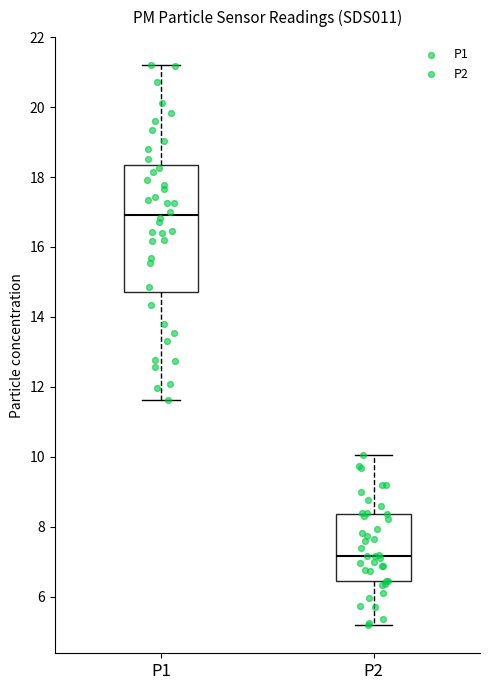

Reading left to right, read every box against the y-axis: the position of its median line, the range the box covers, and the ends of its whiskers. The values are not printed on the chart, so give them approximately, as read against the axis.

P1: median 17.0, box 14.8 to 18.4, whiskers 11.6 to 21.2
P2: median 7.2, box 6.4 to 8.4, whiskers 5.2 to 10.0